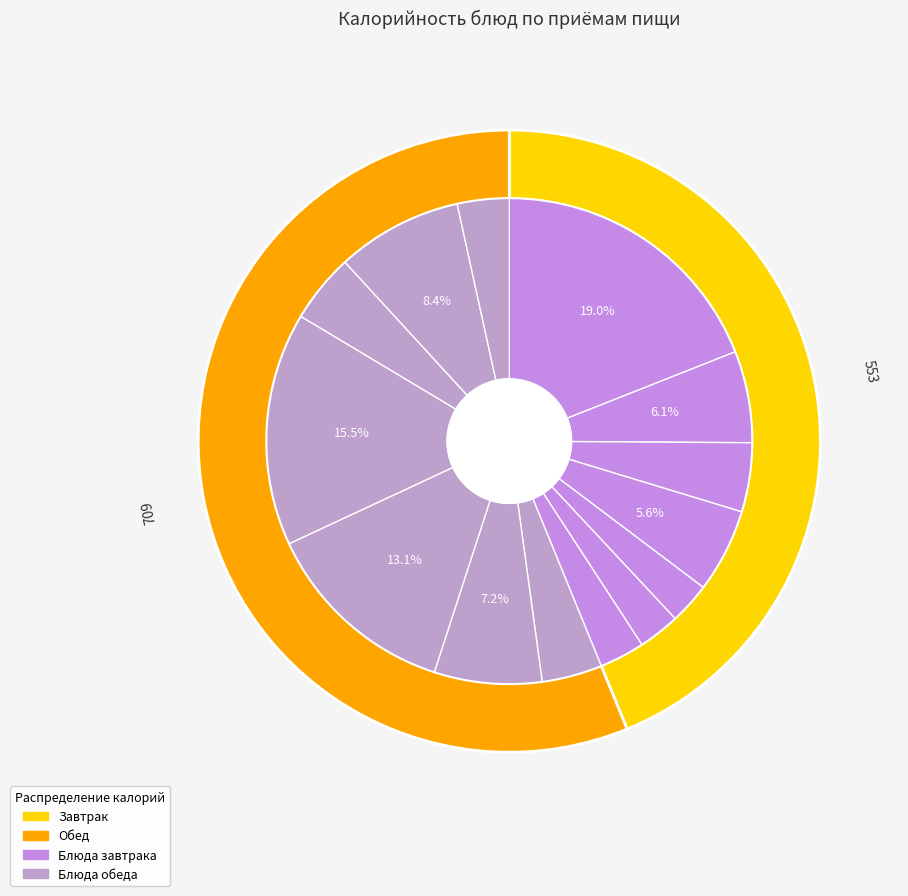

True or false: Чай с сахаром accounts for 11% of the total.

False